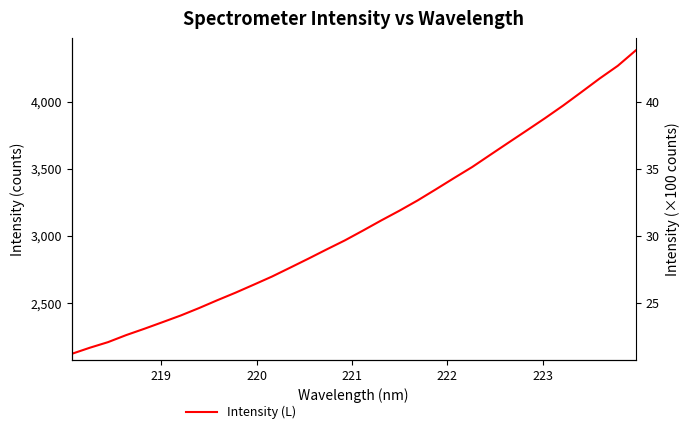

The value at 13 is 874.3. True or false?

False